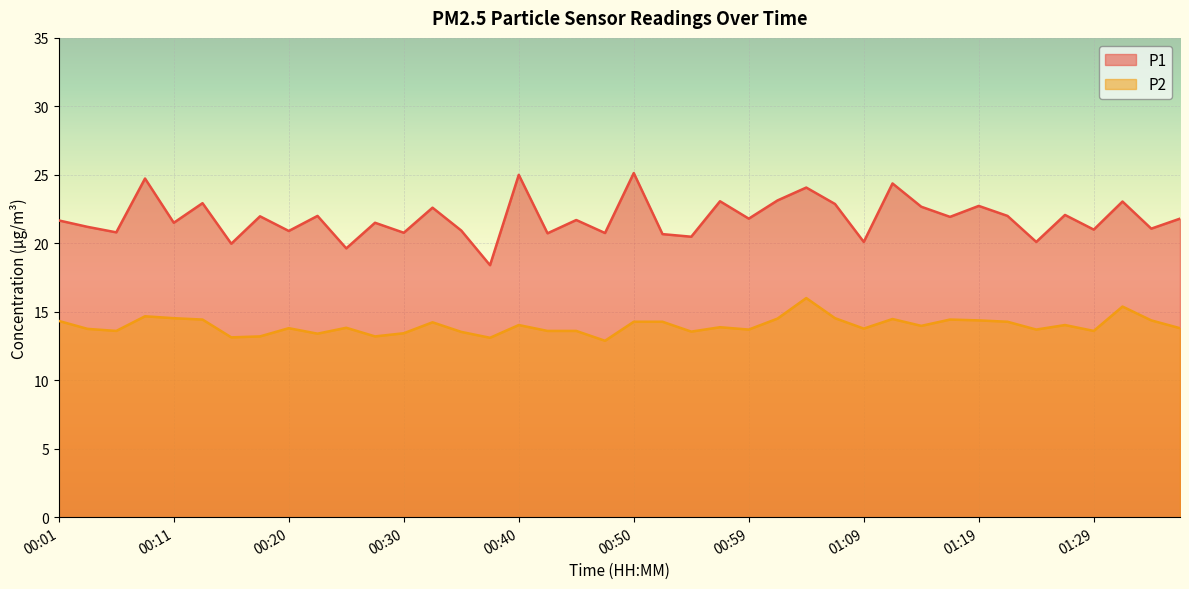

What is the spread (max minus min) of values at 00:20?

7.1